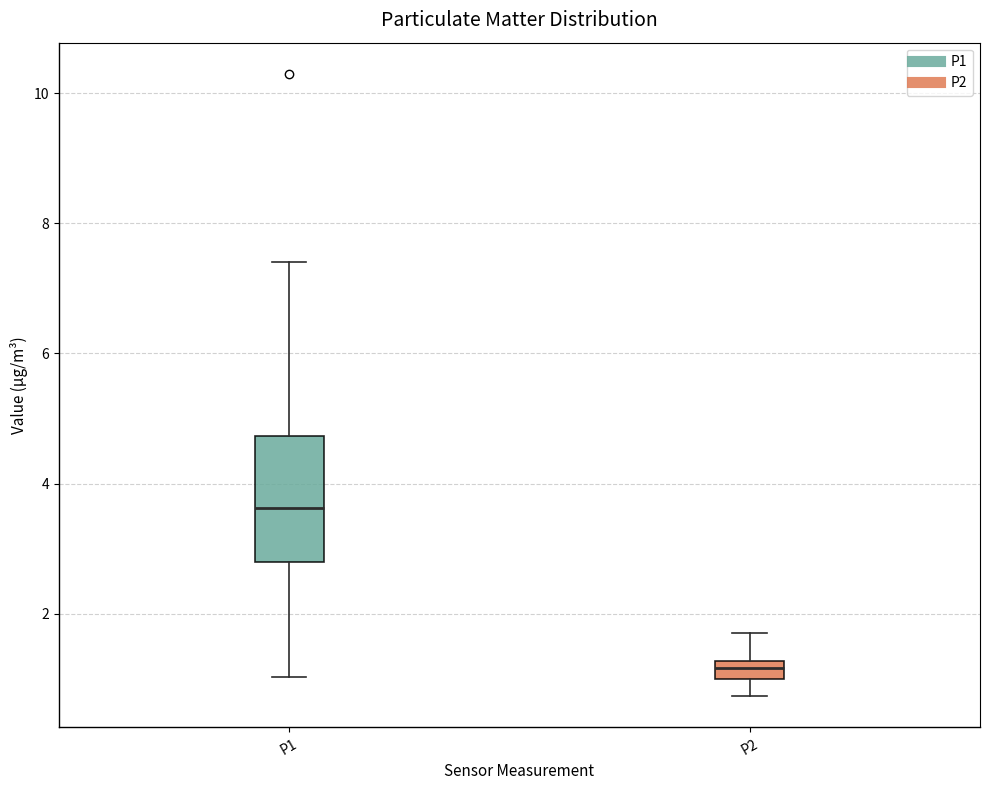

Comparing the boxes themselves (not the whiskers), which one is the tallest?

P1